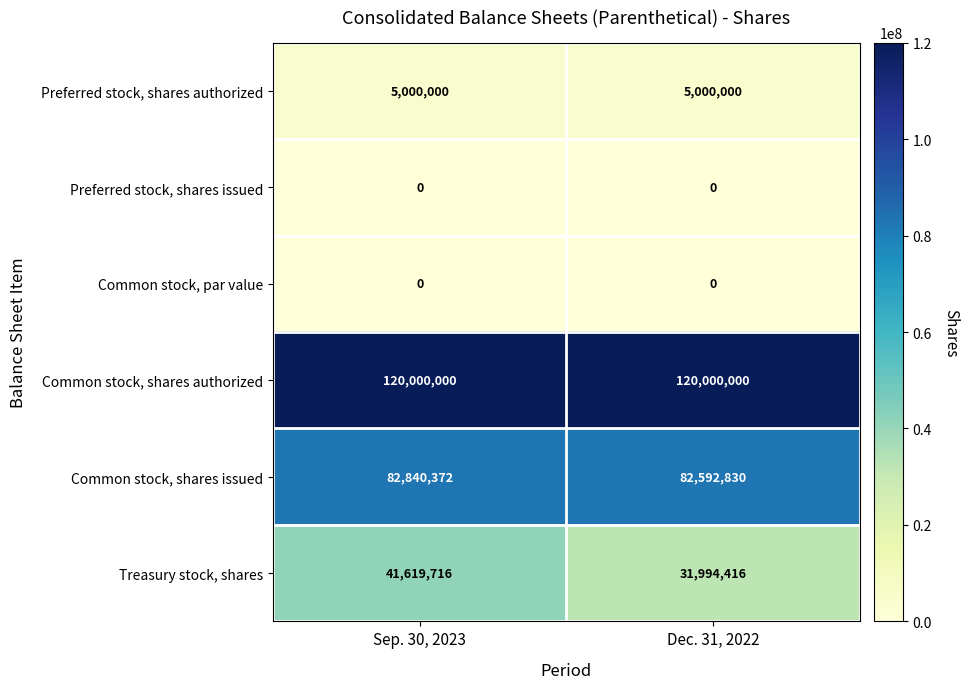

True or false: Treasury stock, shares has a value of 14016205 at Sep. 30, 2023.

False